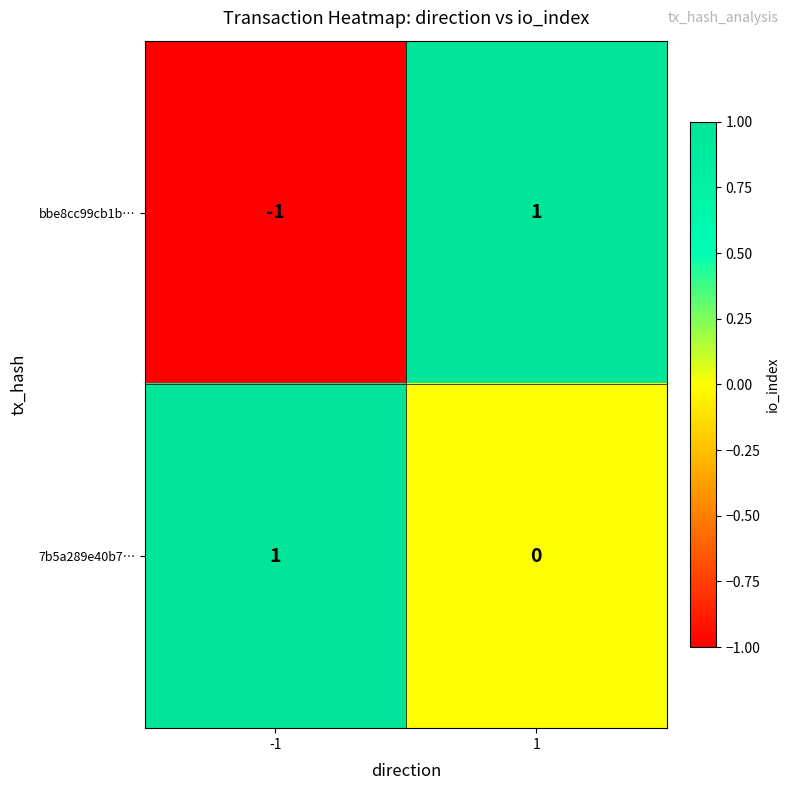

Rank the series by their average value, from lowest to highest.

bbe8cc99cb1b…, 7b5a289e40b7…